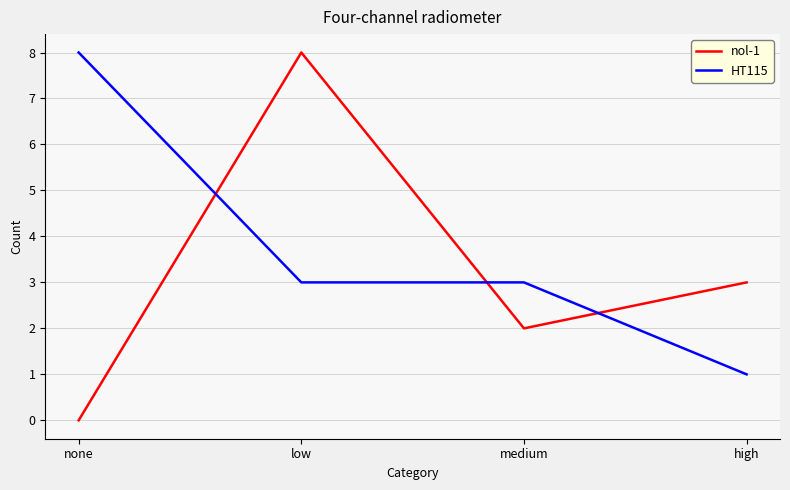

How many intersections are there between nol-1 and HT115?

3